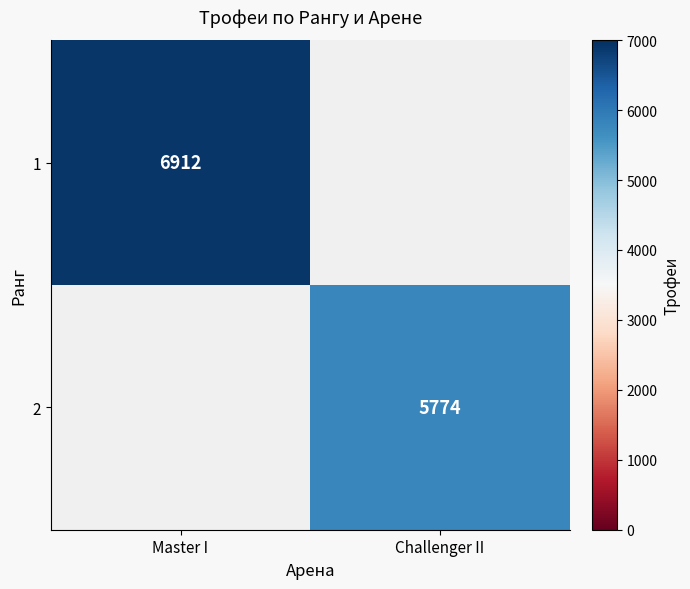

The value of 1 at Master I is 11564. True or false?

False